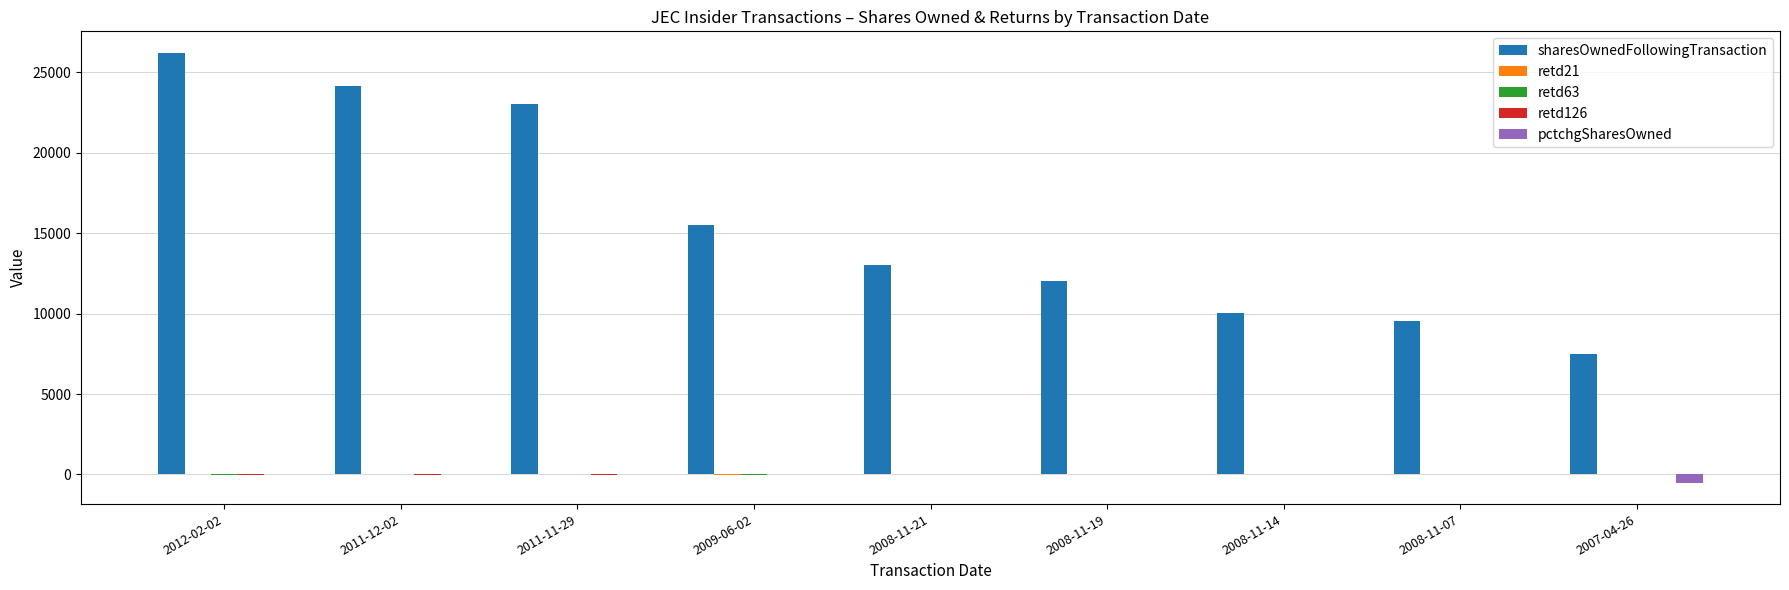

How many categories are shown in the chart?

9